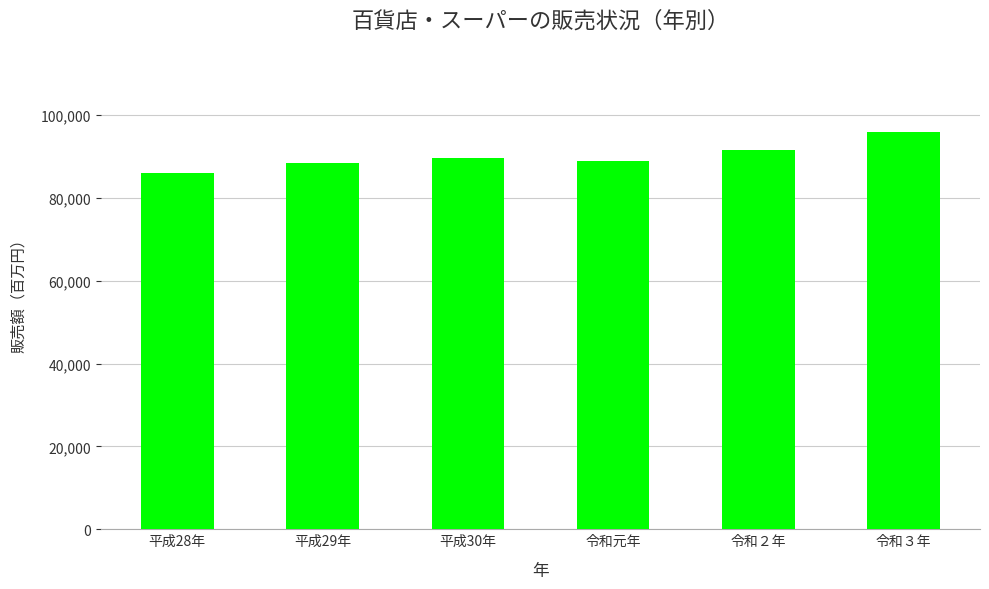

What is the value of the 5th bar from the left?

91540